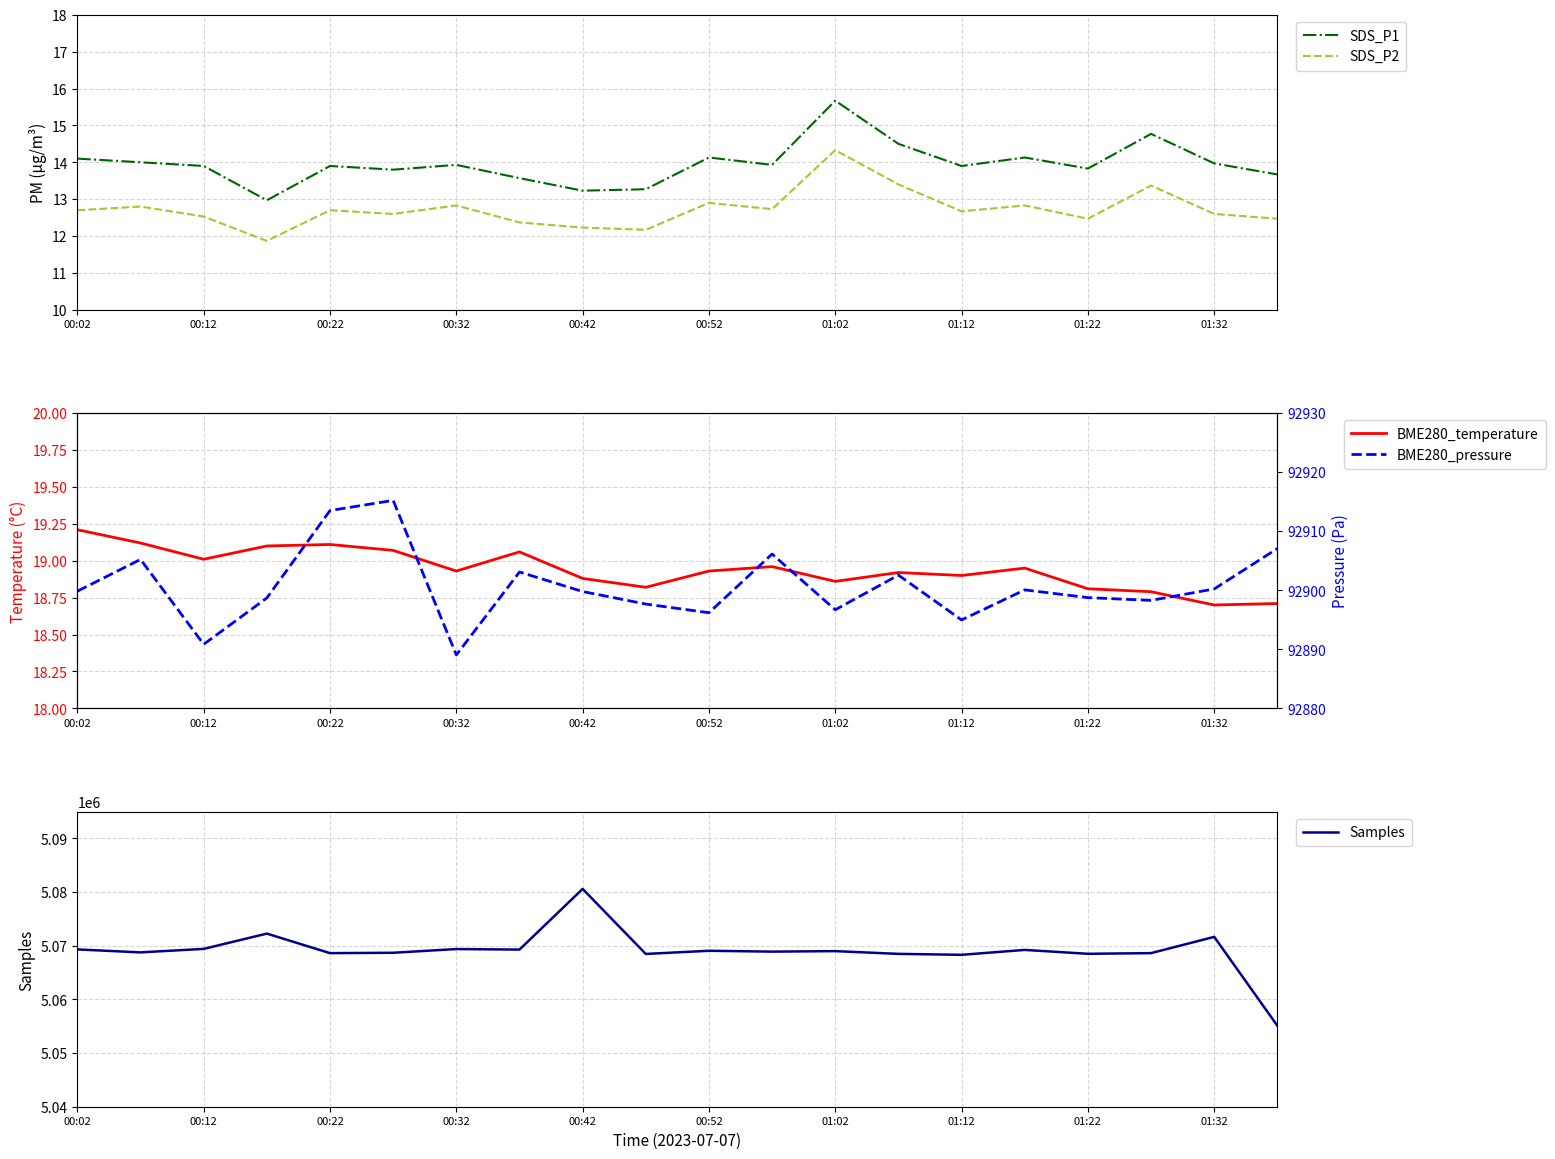

True or false: SDS_P2 and SDS_P1 intersect in this chart.

False